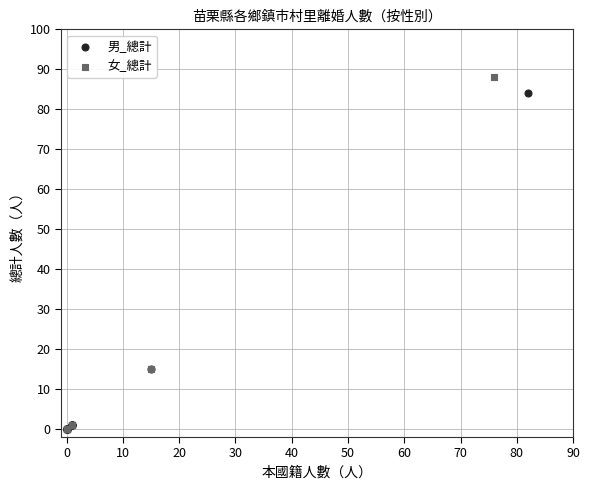

What are all the series names shown in the legend?

男_總計, 女_總計